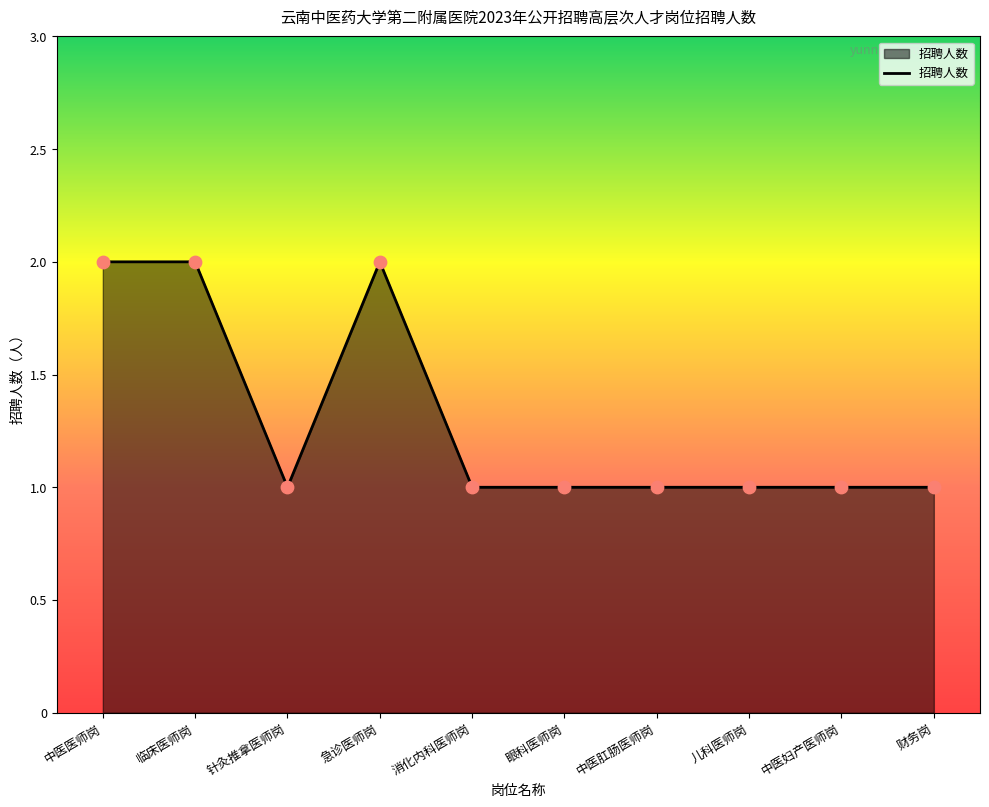

What is the ratio of the value at 针灸推拿医师岗 to the value at 儿科医师岗?

1.0